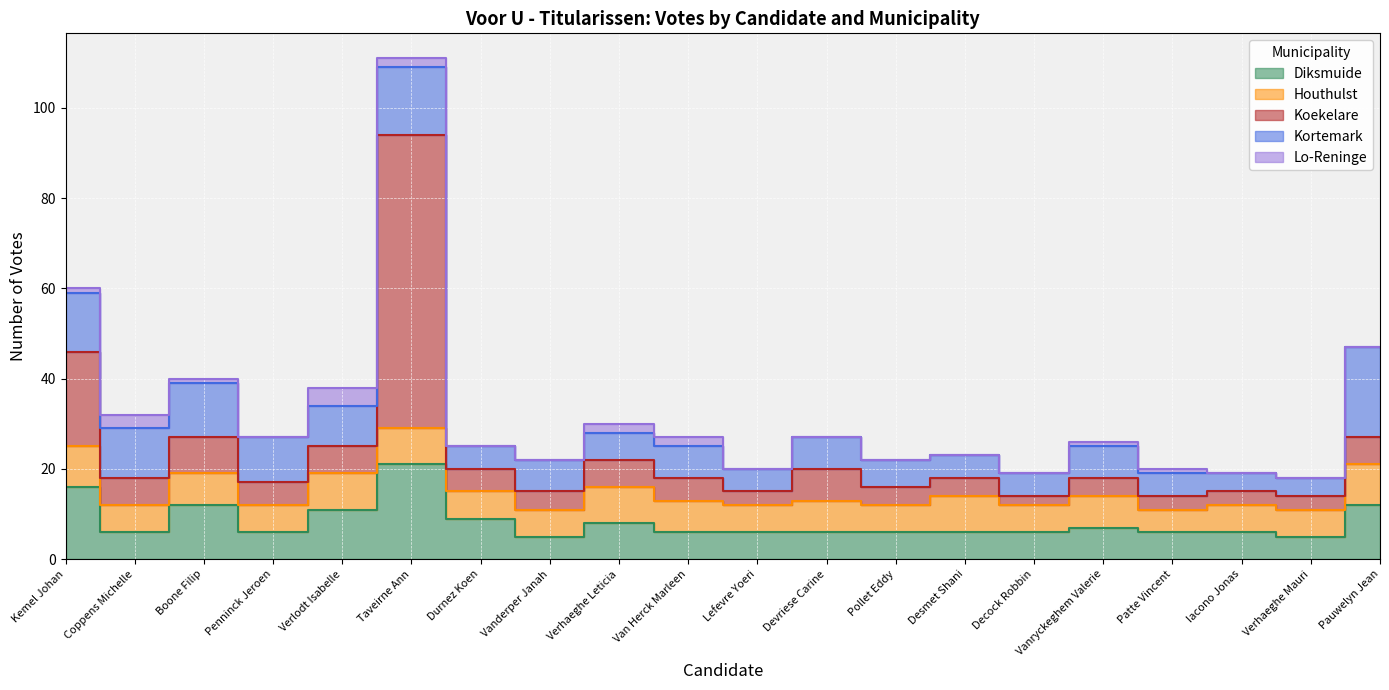

What is the label of the 7th point from the left?

Durnez Koen